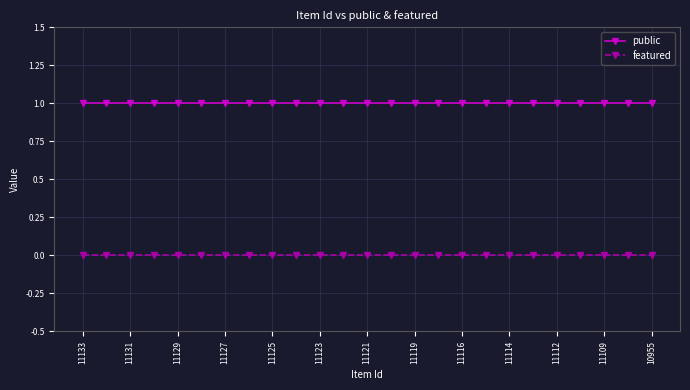

What are all the series names shown in the legend?

public, featured